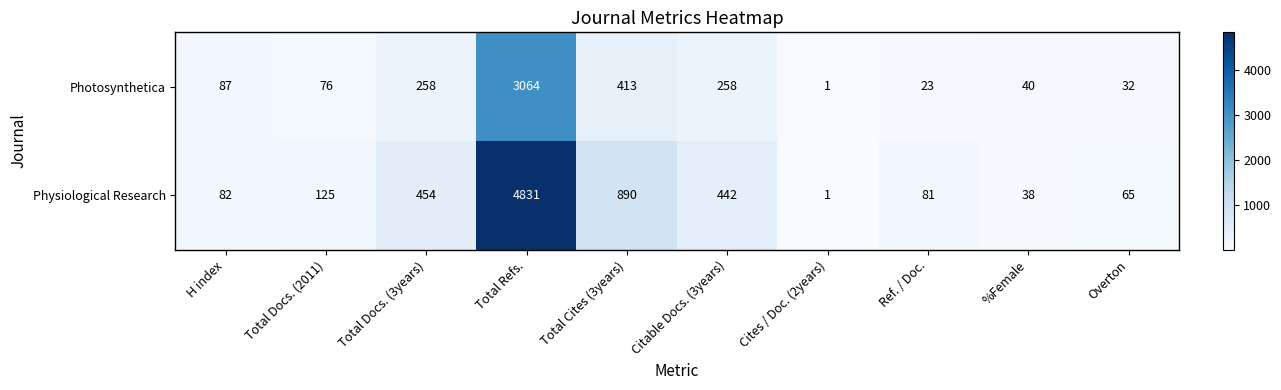

Reading left to right, list all the values displayed in this chart.

Photosynthetica: H index=87	Total Docs. (2011)=76	Total Docs. (3years)=258	Total Refs.=3064	Total Cites (3years)=413	Citable Docs. (3years)=258	Cites / Doc. (2years)=1	Ref. / Doc.=23	%Female=40	Overton=32
Physiological Research: H index=82	Total Docs. (2011)=125	Total Docs. (3years)=454	Total Refs.=4831	Total Cites (3years)=890	Citable Docs. (3years)=442	Cites / Doc. (2years)=1	Ref. / Doc.=81	%Female=38	Overton=65